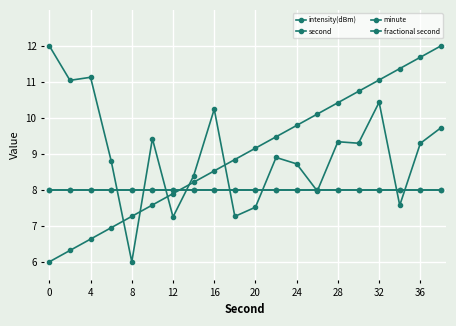

Is this an area chart (filled region under the line)?

No